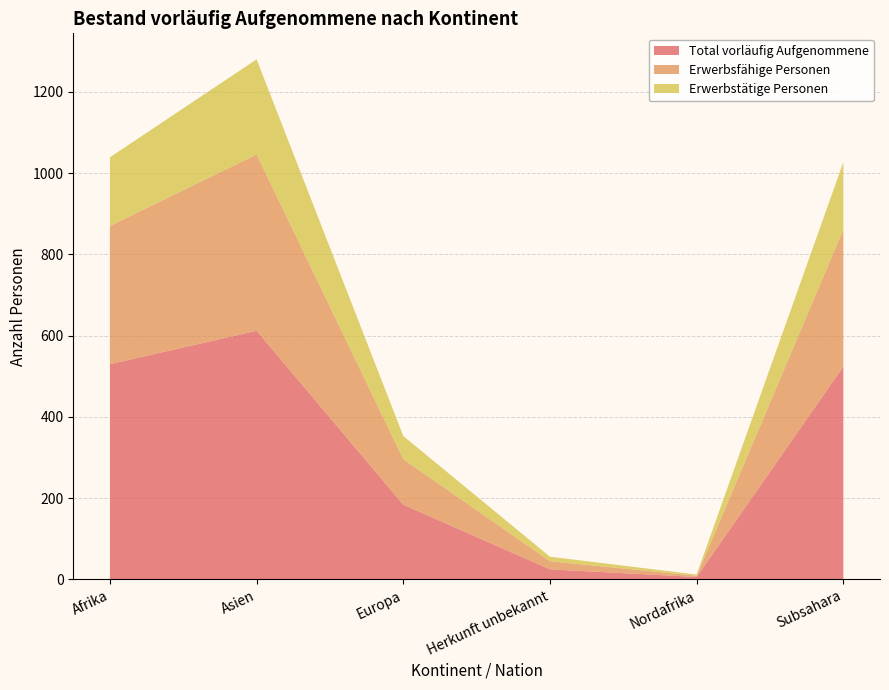

Reading right to left, transcribe all the data shown in this chart.

Total vorläufig Aufgenommene: 524	6	25	184	612	530
Erwerbsfähige Personen: 337	3	20	112	434	340
Erwerbstätige Personen: 166	3	11	57	234	169